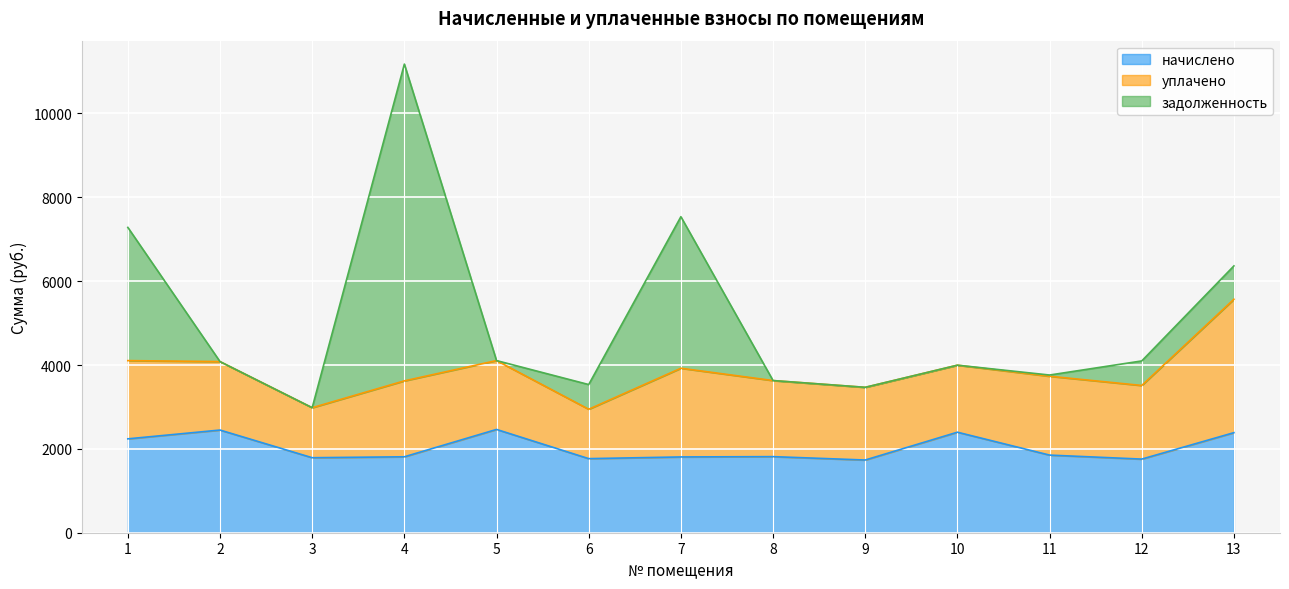

What is the value of the задолженность point at the 12th from the left?

585.3